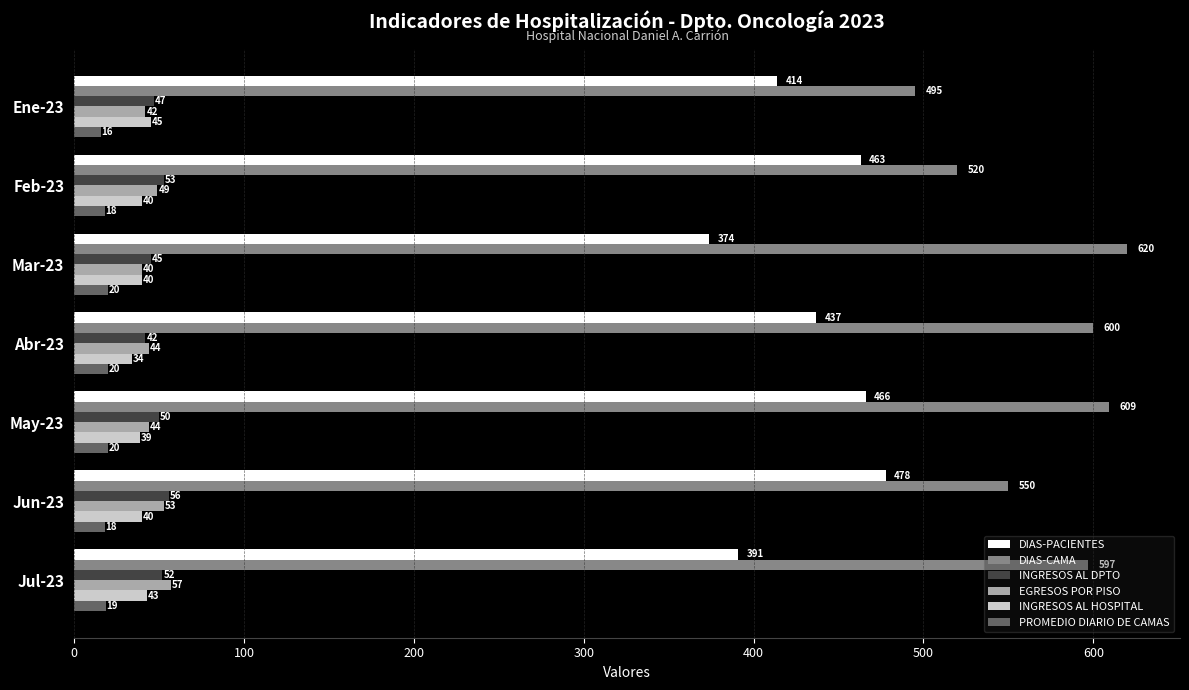

Is it true that DIAS-CAMA equals 609 at May-23?

True